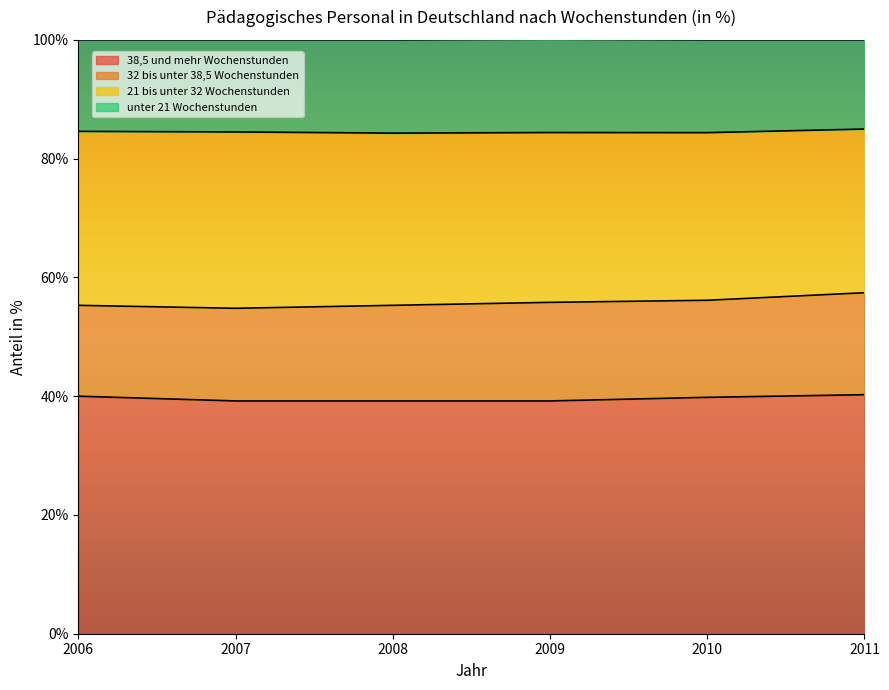

What is the total value across all series at 2009?

100.1